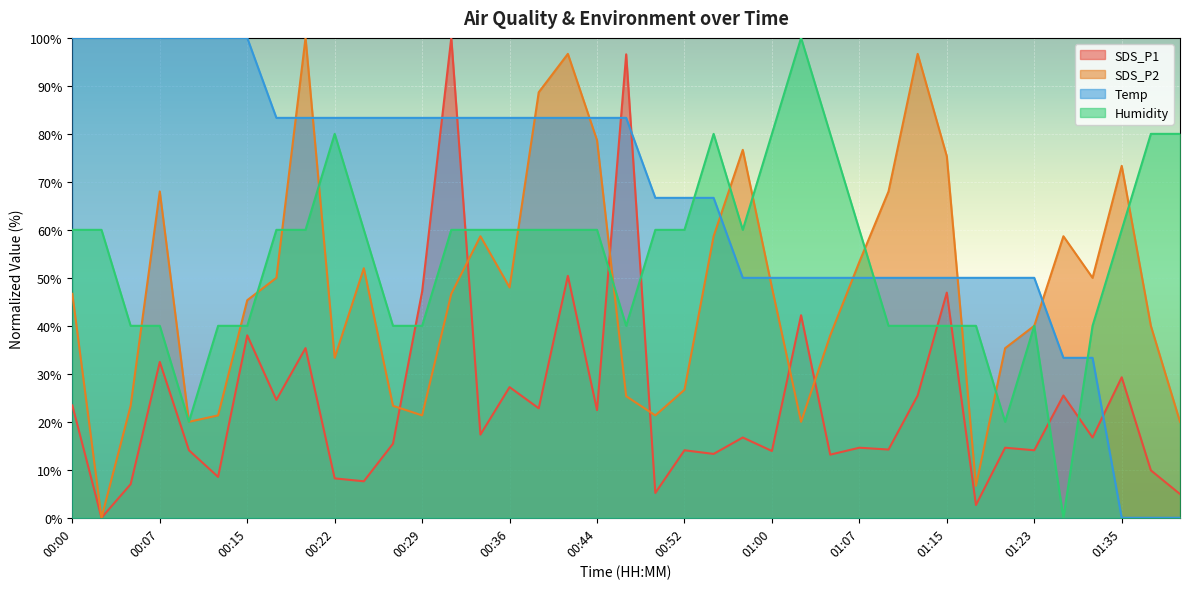

What is the greatest value displayed?

100.0